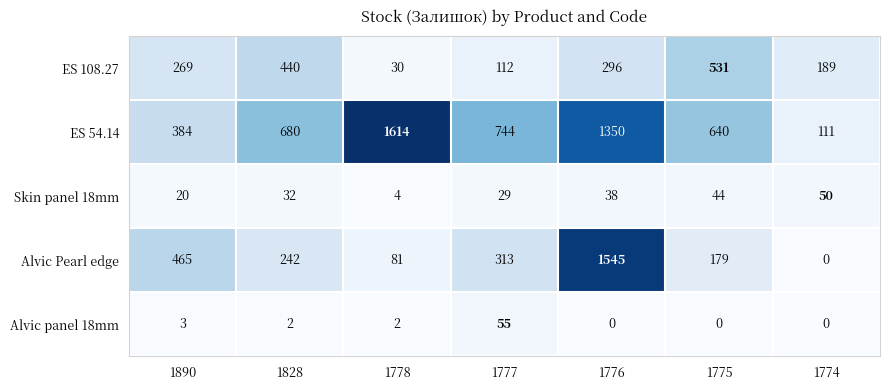

Is the value of ES 108.27 at 1777 greater than the value of Alvic panel 18mm at 1777?

Yes